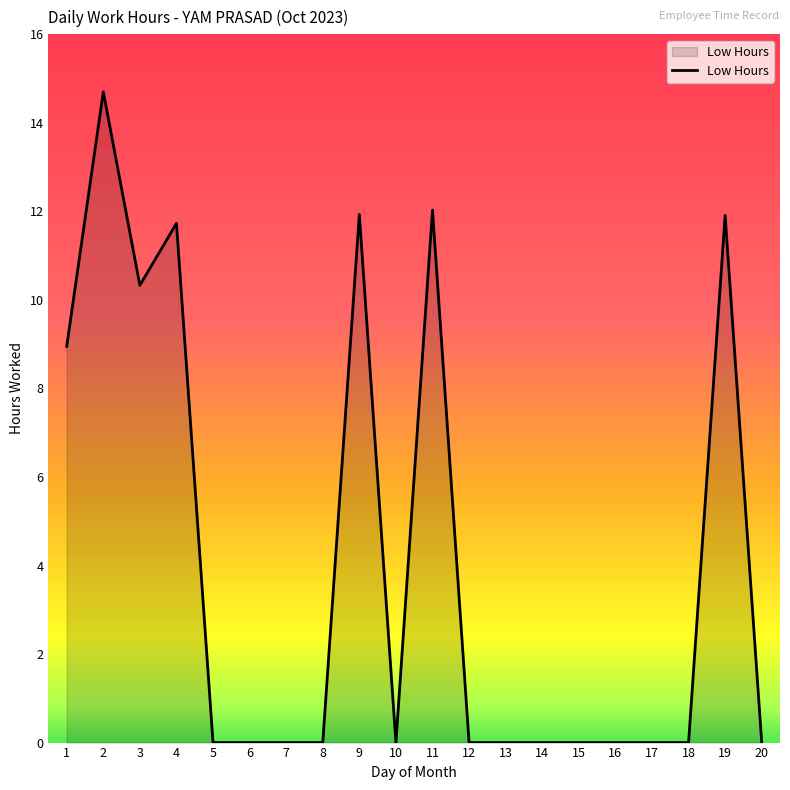

The chart shows a value of 0.0 at 8. True or false?

True